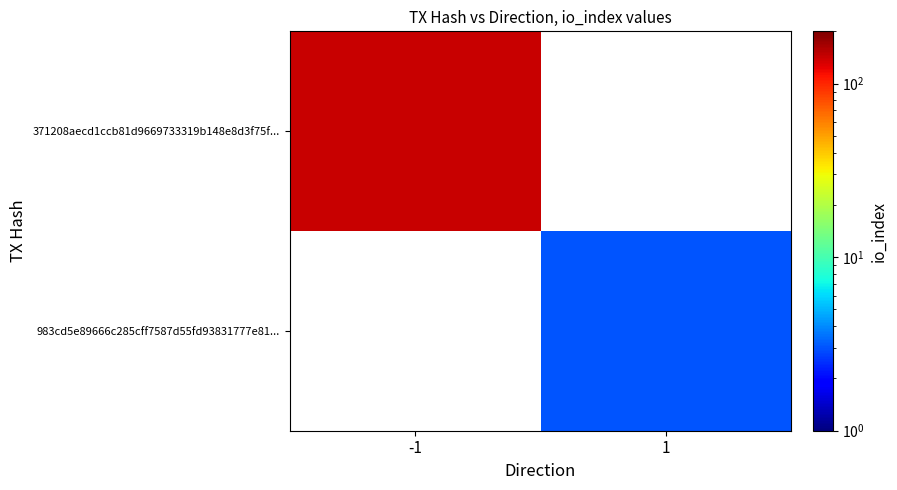

At which category does the chart reach its minimum across all series?

1